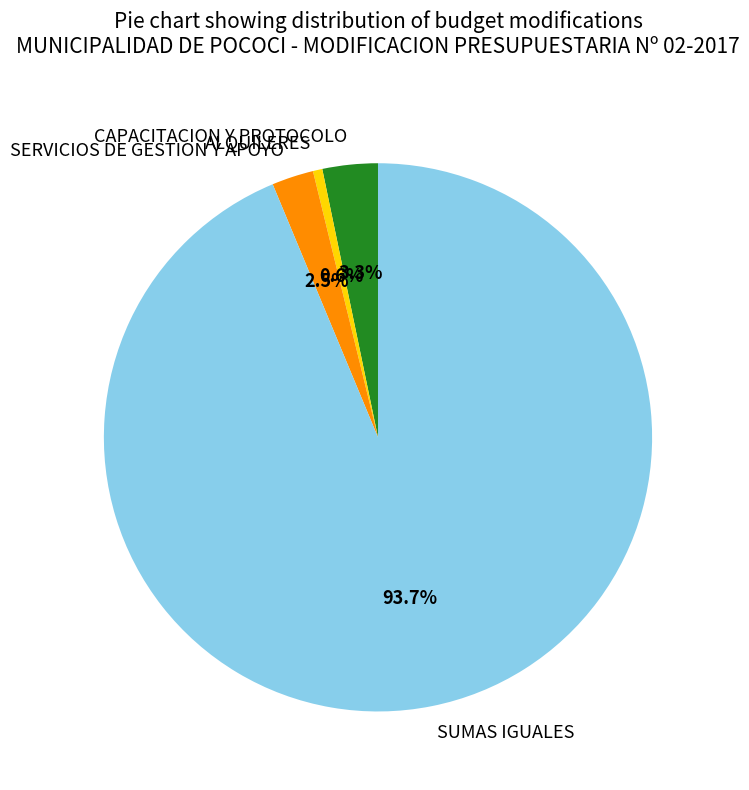

To the nearest percent, what percentage of the pie is ALQUILERES?

1%